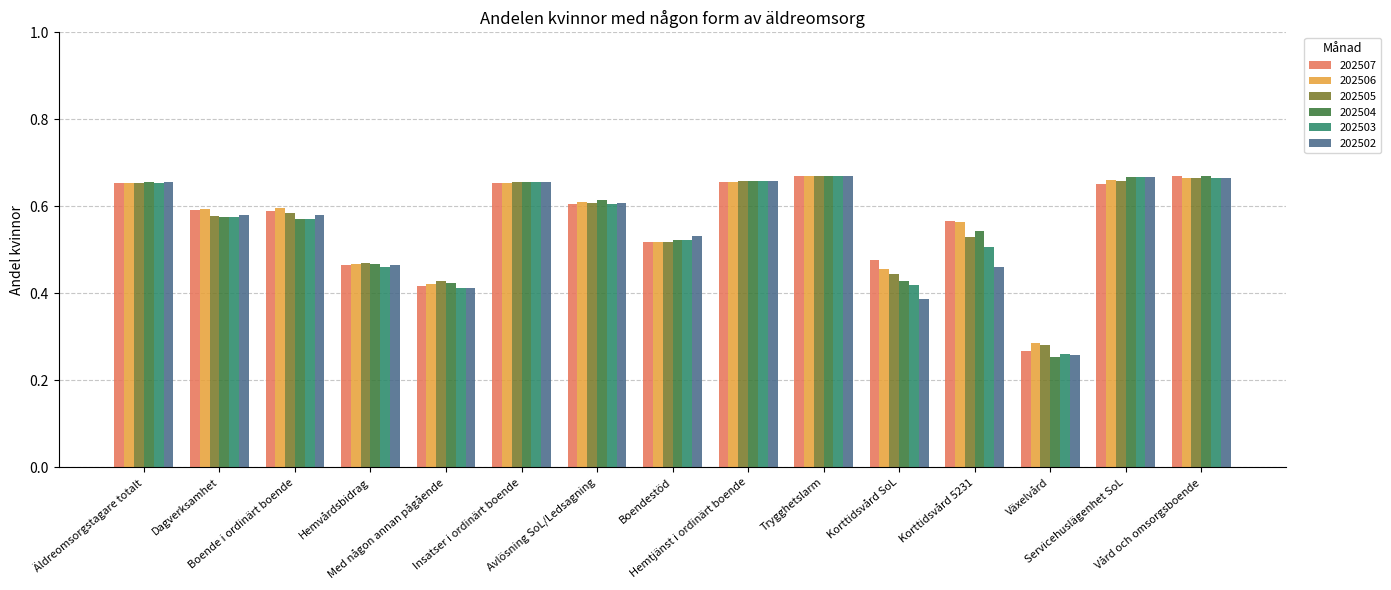

At how many categories does at least one series exceed 0?

15